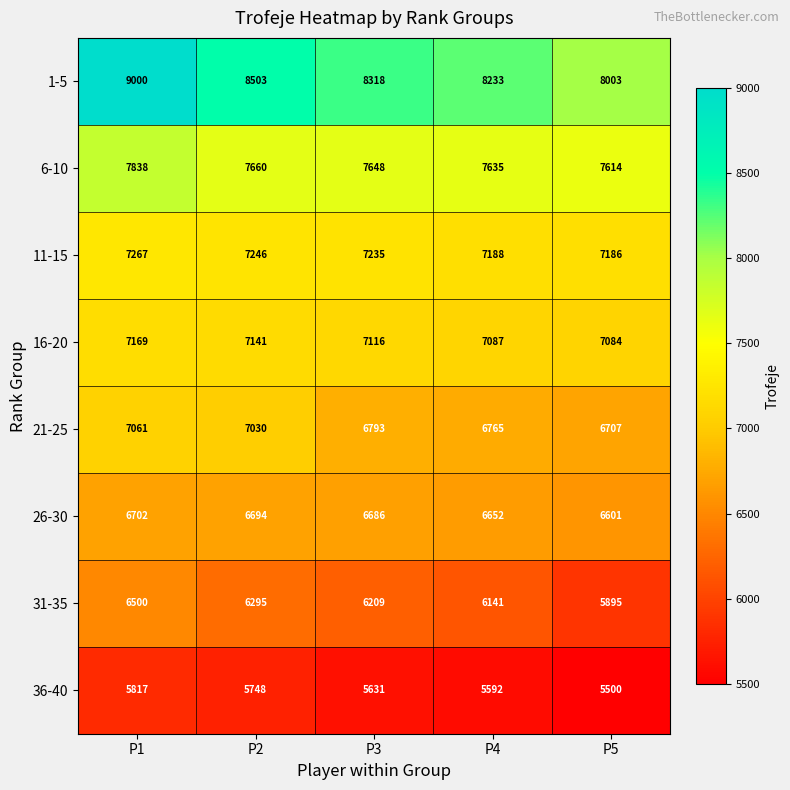

Which series changed the most between P2 and P3?

21-25